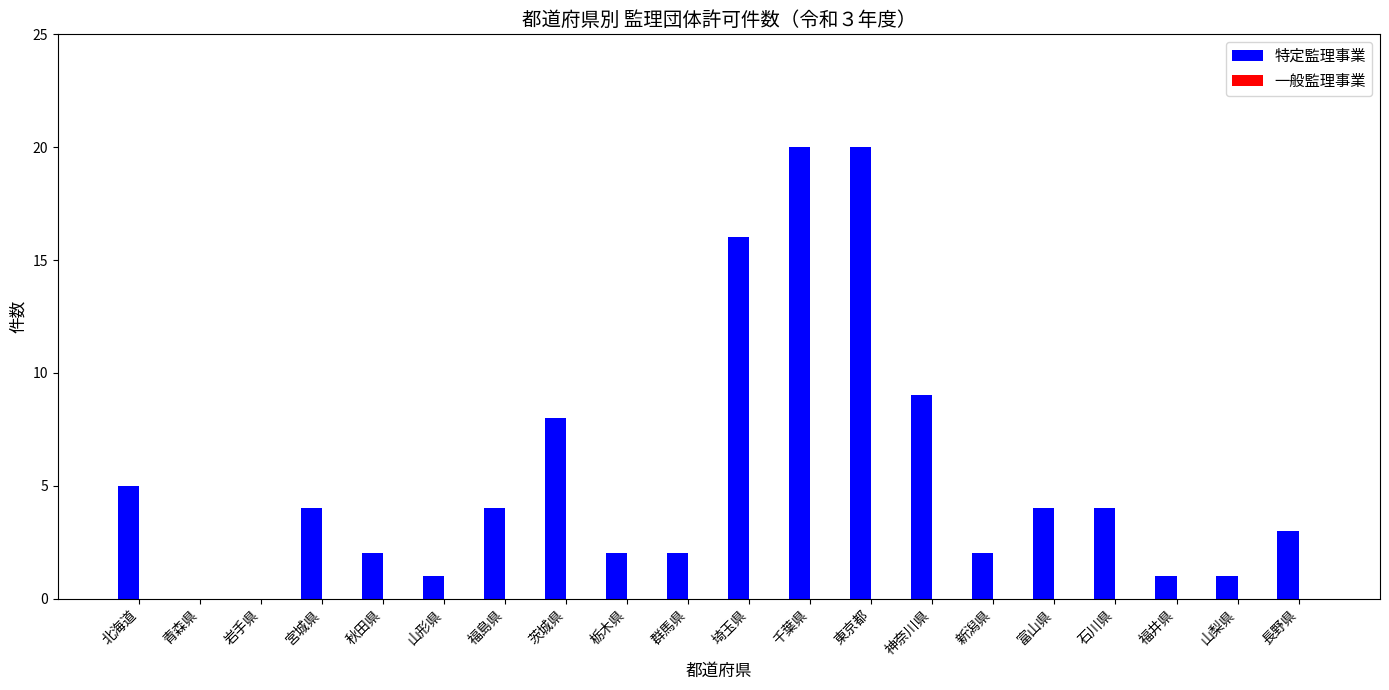

What is the sum of the values at 東京都 and 山梨県?

21